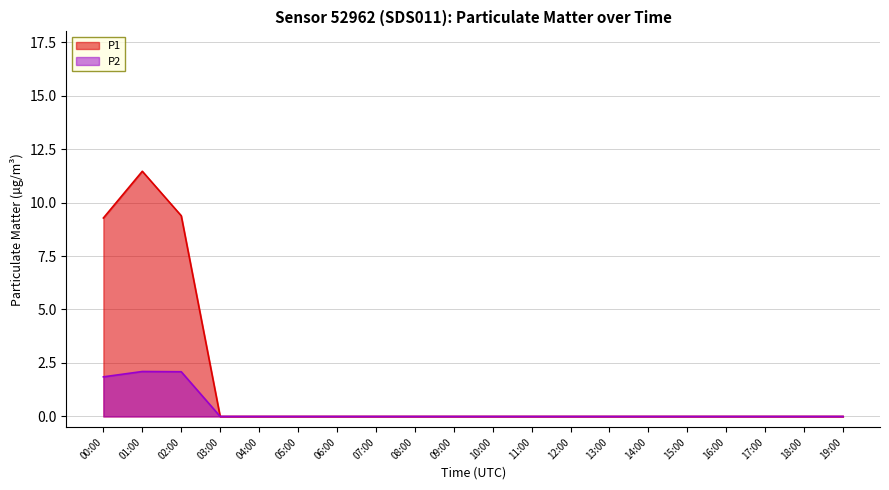

What are all the series names shown in the legend?

P1, P2